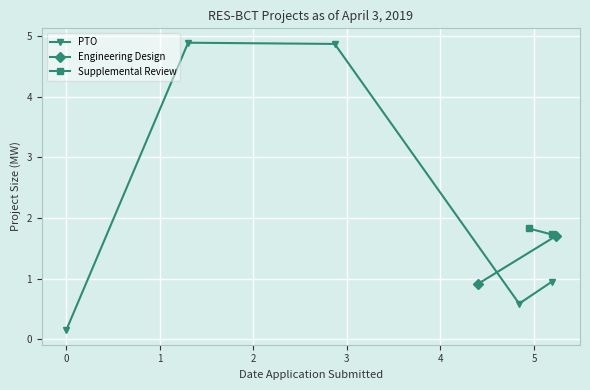

True or false: PTO has more than 0 points higher than both neighbors.

True